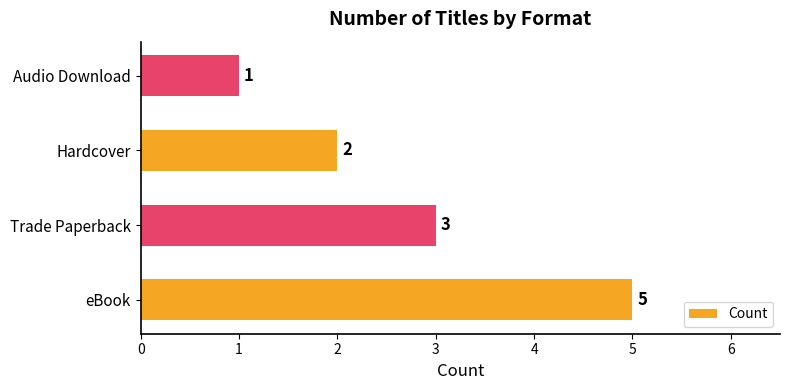

The value at Audio Download is 2. True or false?

False